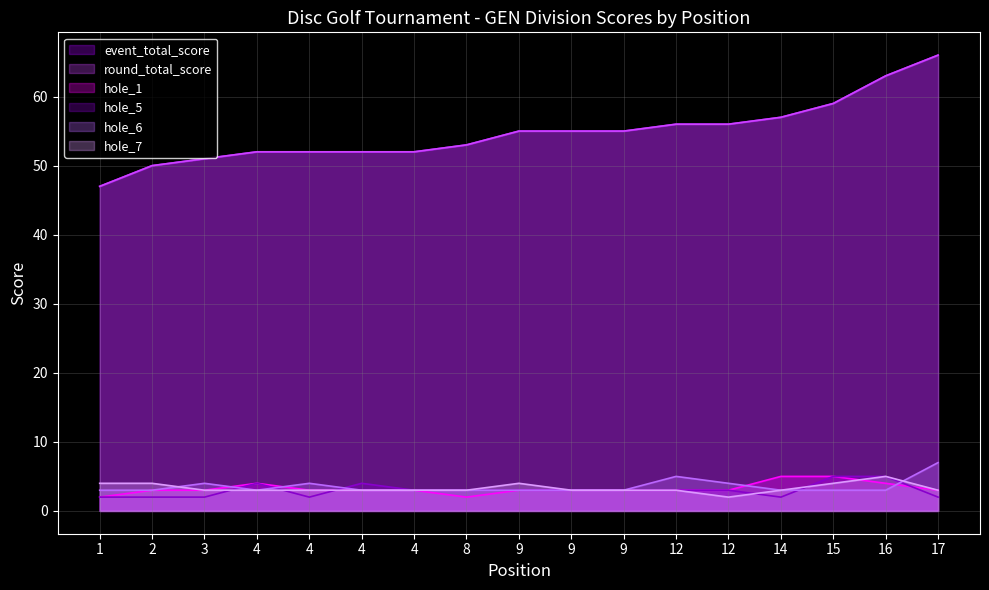

What is the greatest value displayed?

66